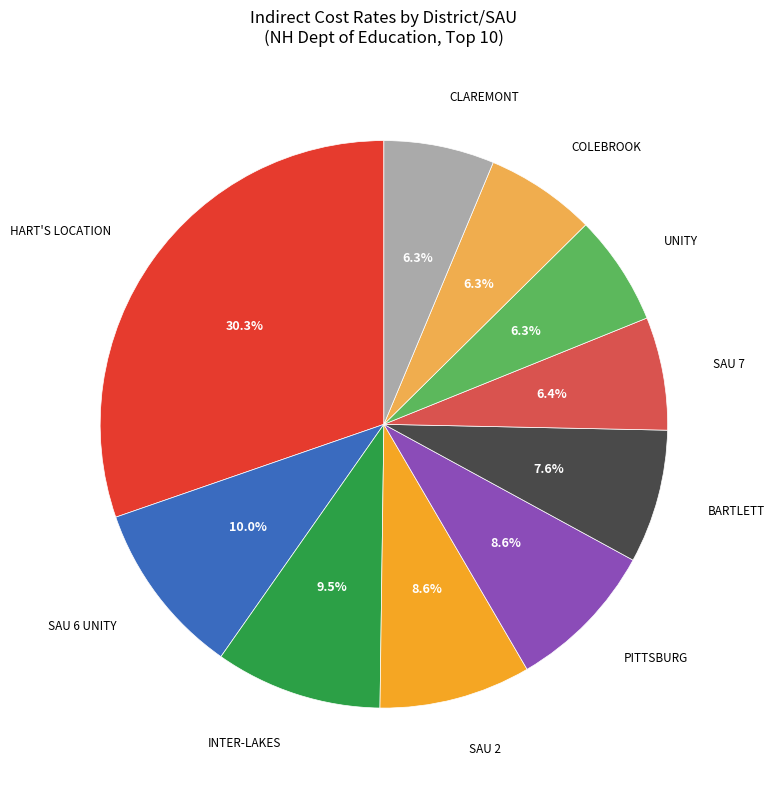

Which slice is the largest?

HART'S LOCATION